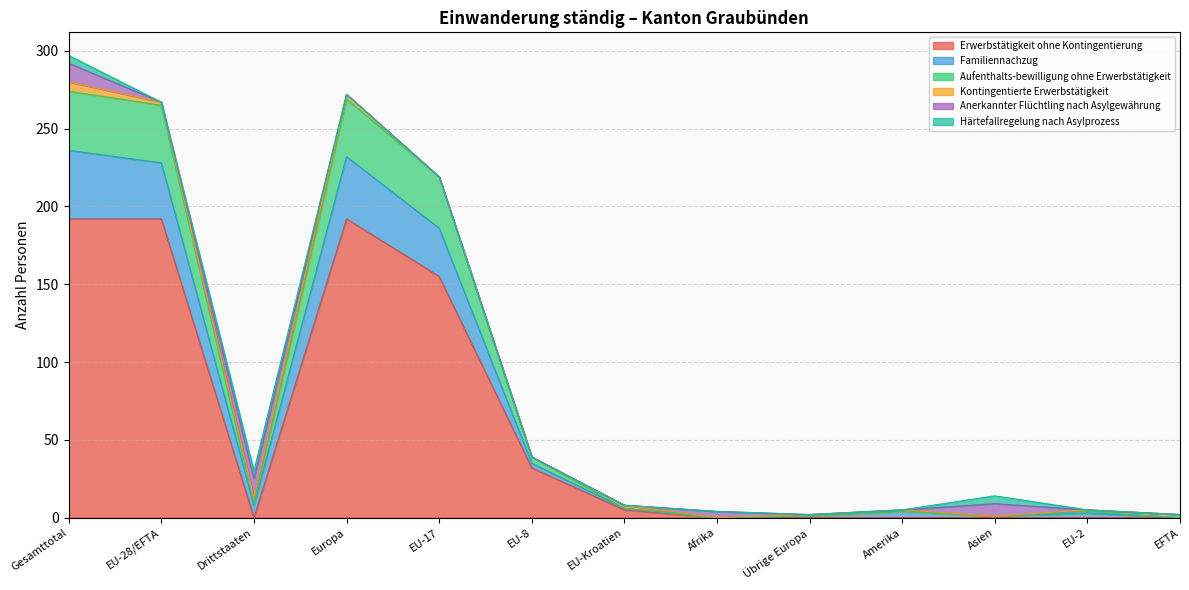

Does the chart have visible grid lines?

Yes